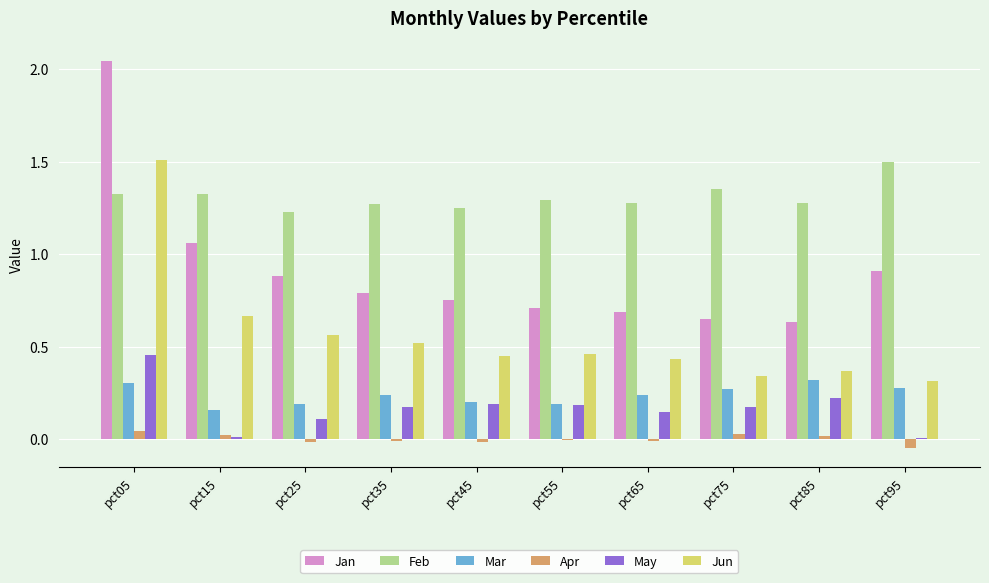

Count the number of data series in this chart.

6